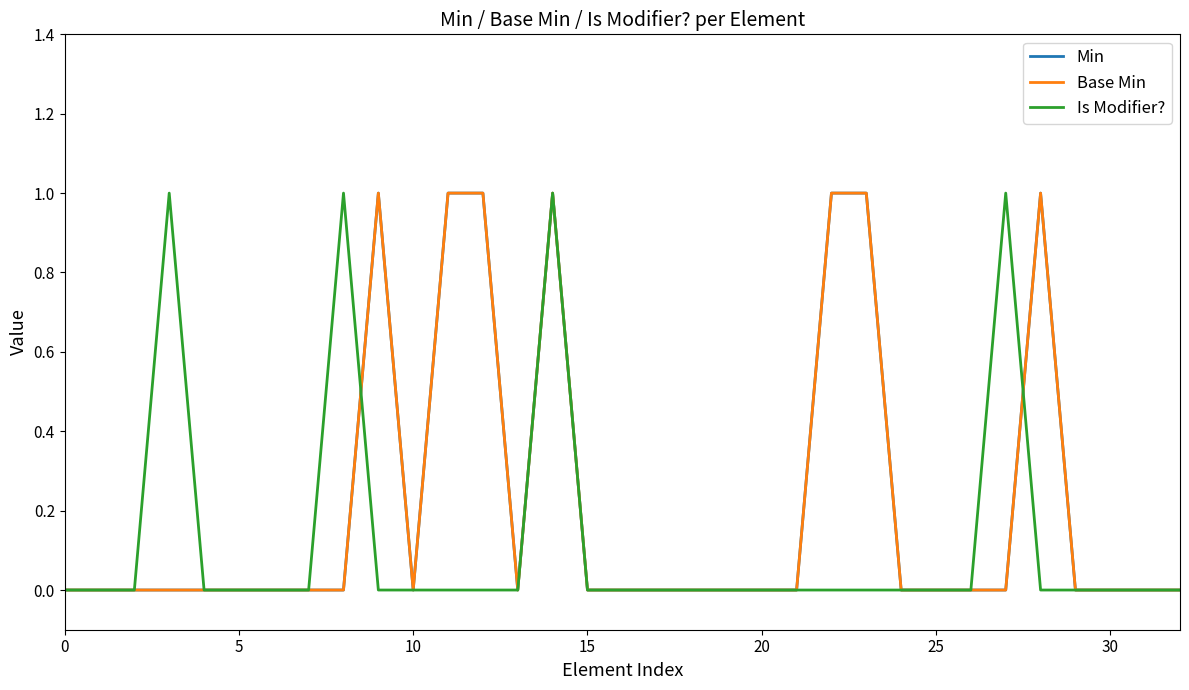

Is this an area chart (filled region under the line)?

No